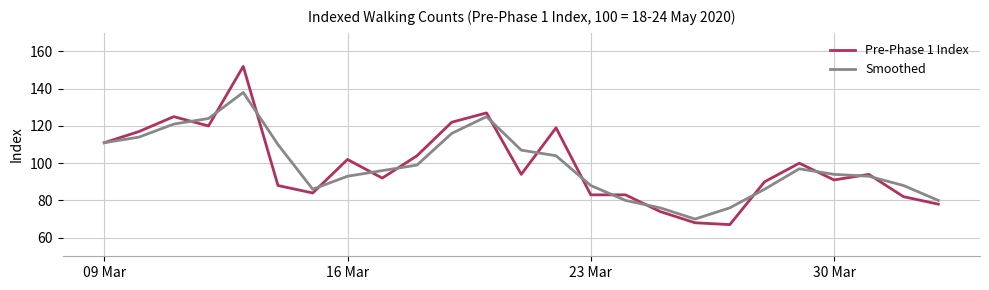

What is the lowest value of the Pre-Phase 1 Index series?

67